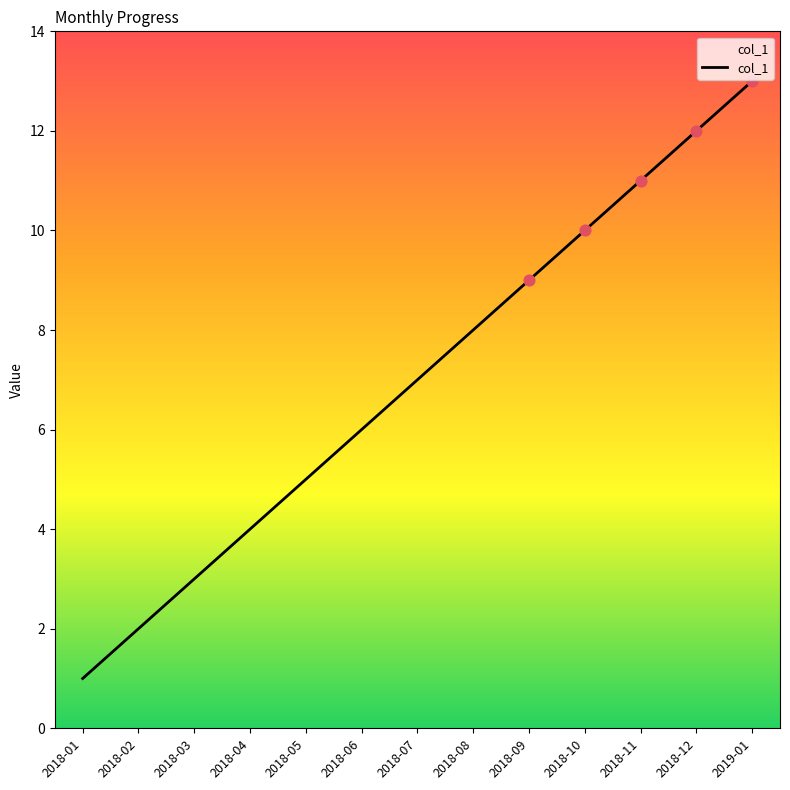

Approximately how many times larger is the value at 2018-08 compared to 2019-01?

0.6